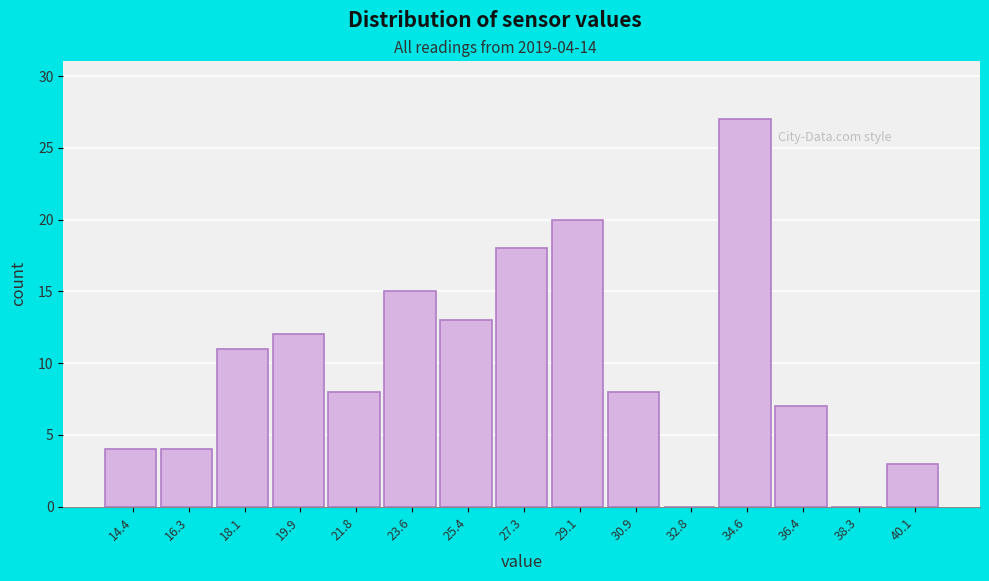

Which range on the x-axis has the tallest bar?

33.6 to 35.6